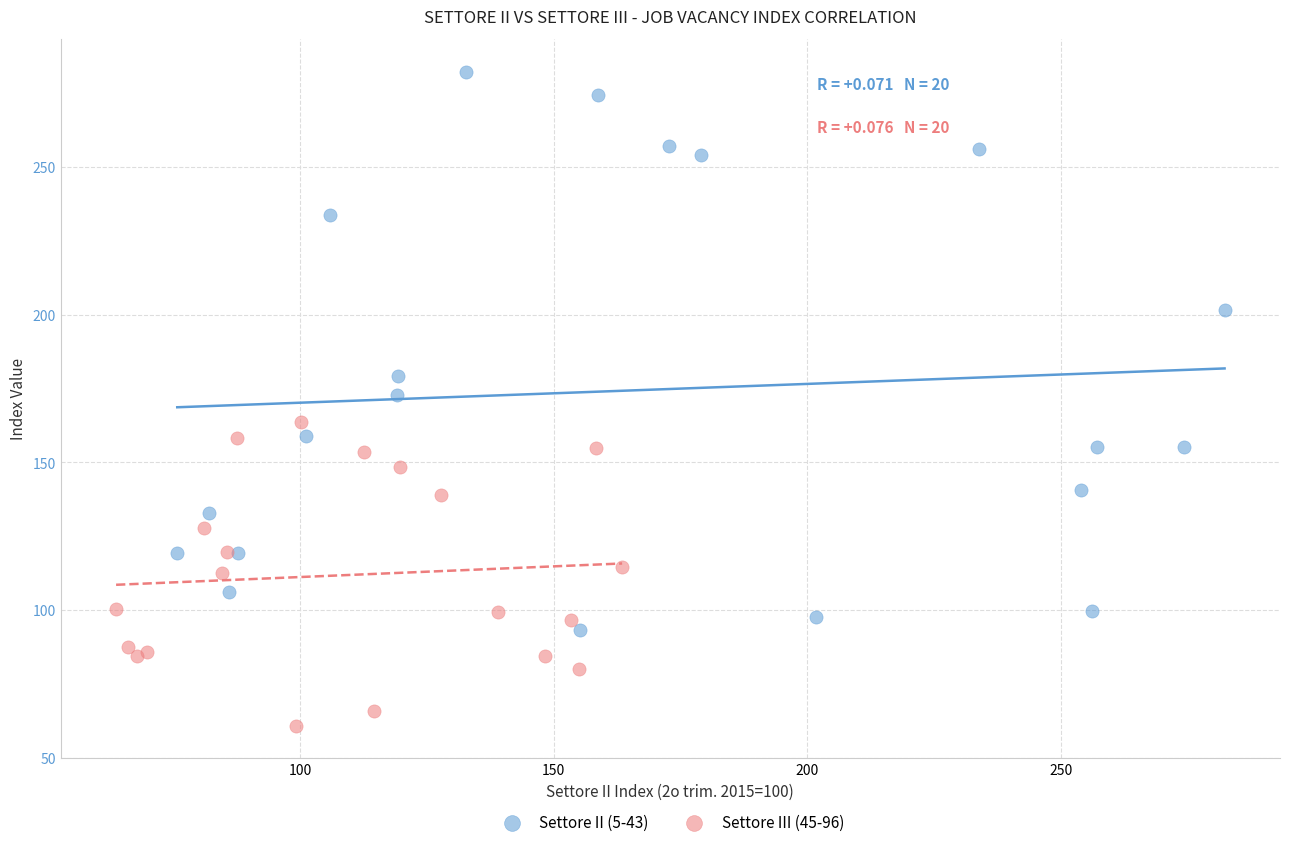

Which series contains the lowest Y value?

Settore III (45-96)